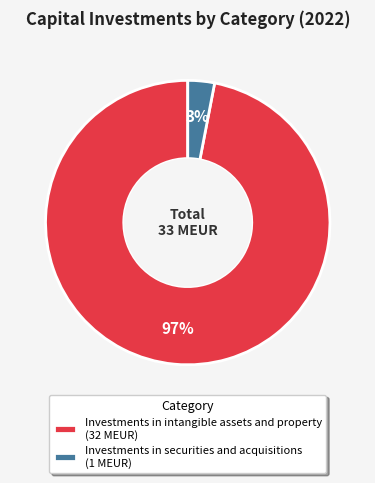

How many slices are in this pie chart?

2